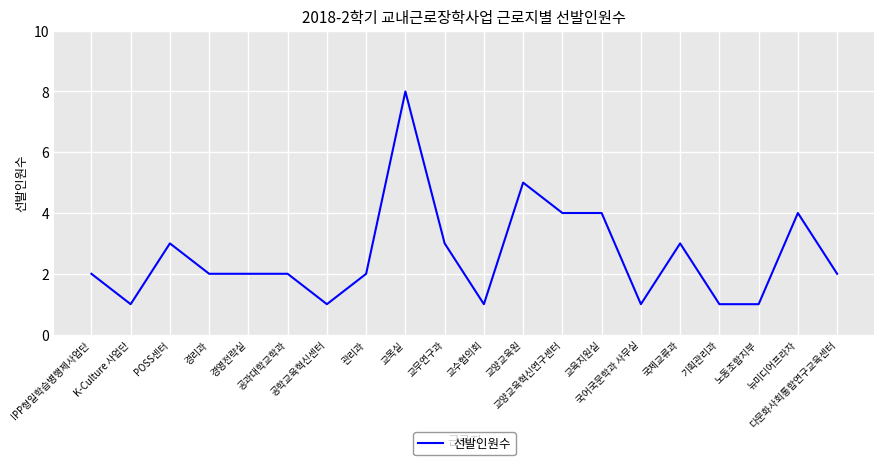

Read the value at IPP형일학습병행제사업단.

2